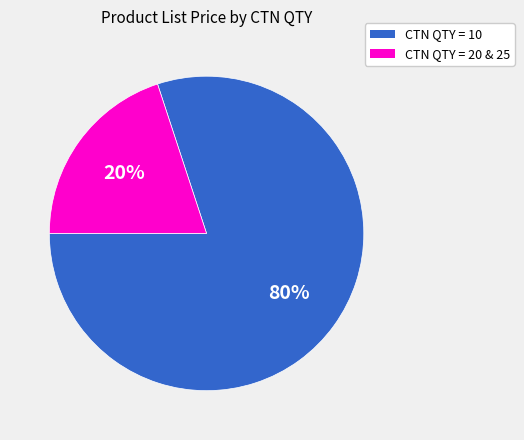

True or false: CTN QTY = 20 & 25 accounts for 20% of the total.

True